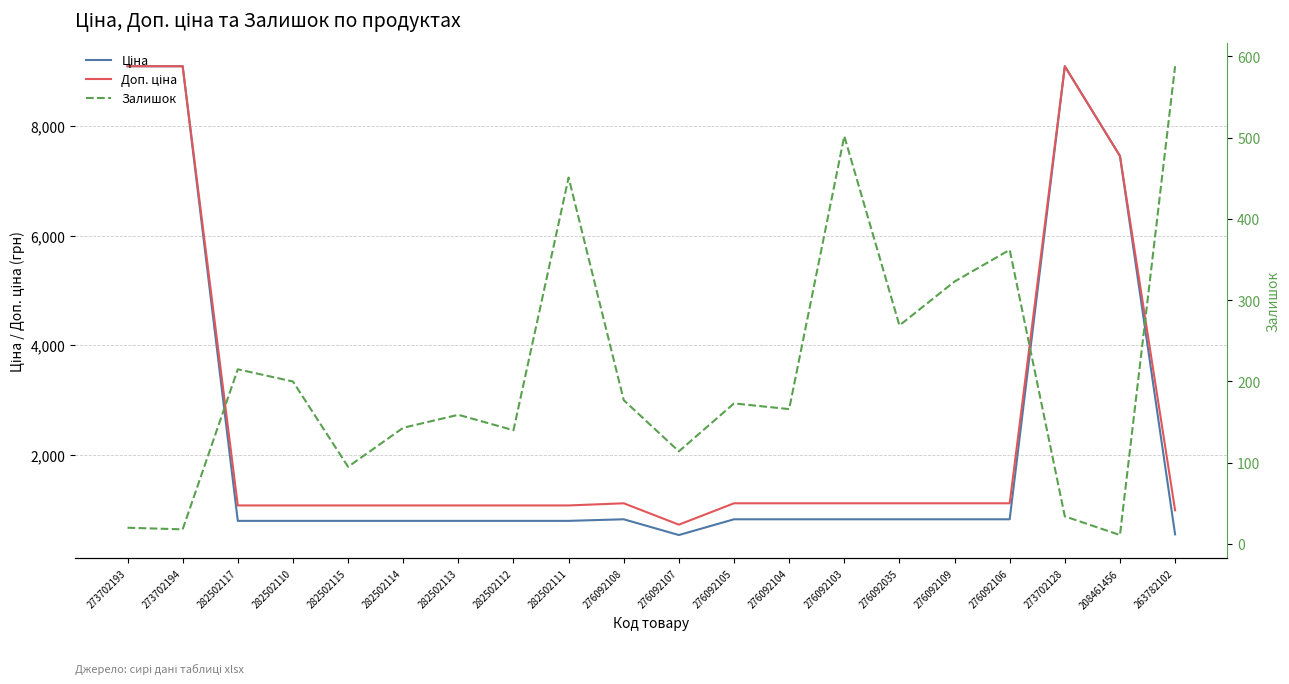

Reading left to right, transcribe all the data shown in this chart.

Ціна: 9092.0	9092.0	793.0	793.0	793.0	793.0	793.0	793.0	793.0	822.0	534.3	822.0	822.0	822.0	822.0	822.0	822.0	9092.0	7453.8	546.4
Доп. ціна: 9092.0	9092.0	1074.6	1074.6	1074.6	1074.6	1074.6	1074.6	1074.6	1114.0	724.0	1114.0	1114.0	1114.0	1114.0	1114.0	1114.0	9092.0	7453.8	986.2
Залишок: 20.0	18.0	215.0	200.0	95.0	143.0	159.0	140.0	451.0	177.0	114.0	173.0	166.0	502.0	269.0	323.0	362.0	34.0	11.0	588.0